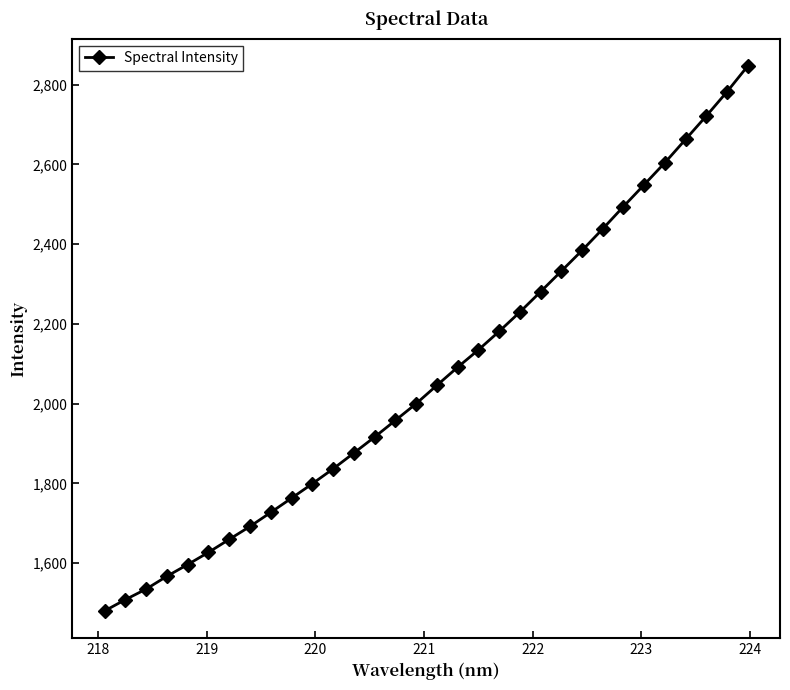

What is the value of the 13th point from the left?

1876.1